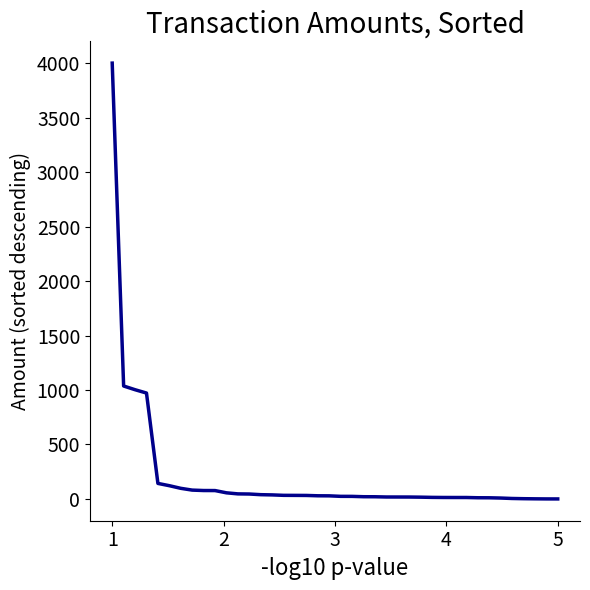

What is the difference between the maximum and minimum values?

4002.0